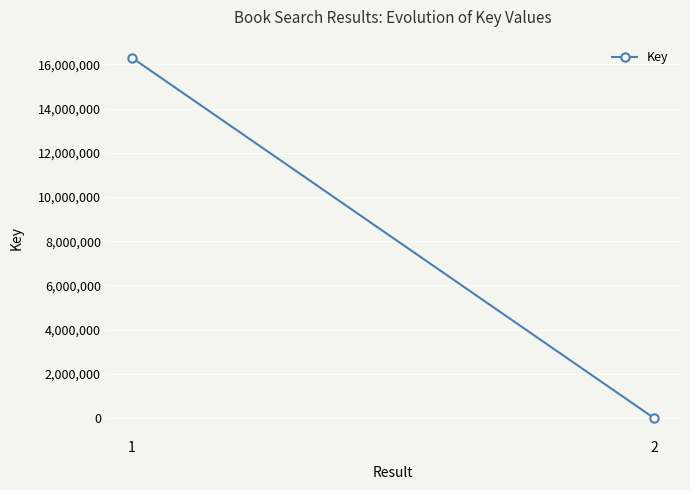

What is the difference between the values at 1 and 2?

16293647